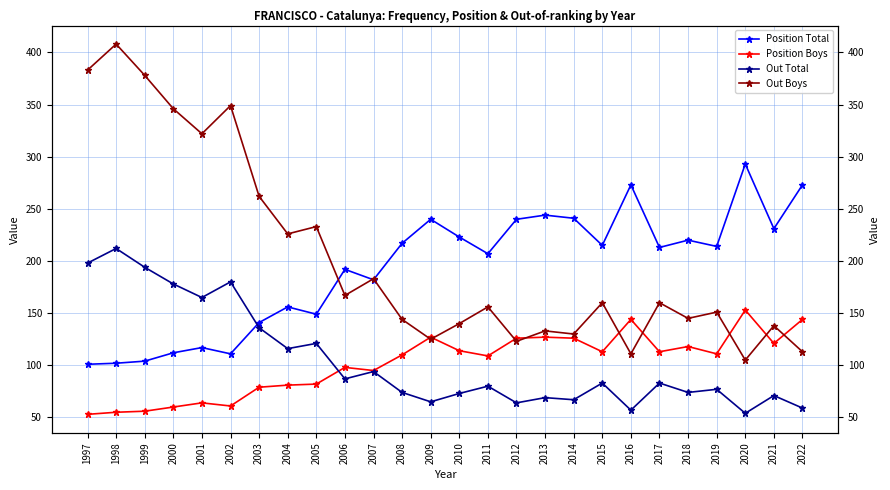

What is the difference between the Position Total values at 2010 and 2004?

67